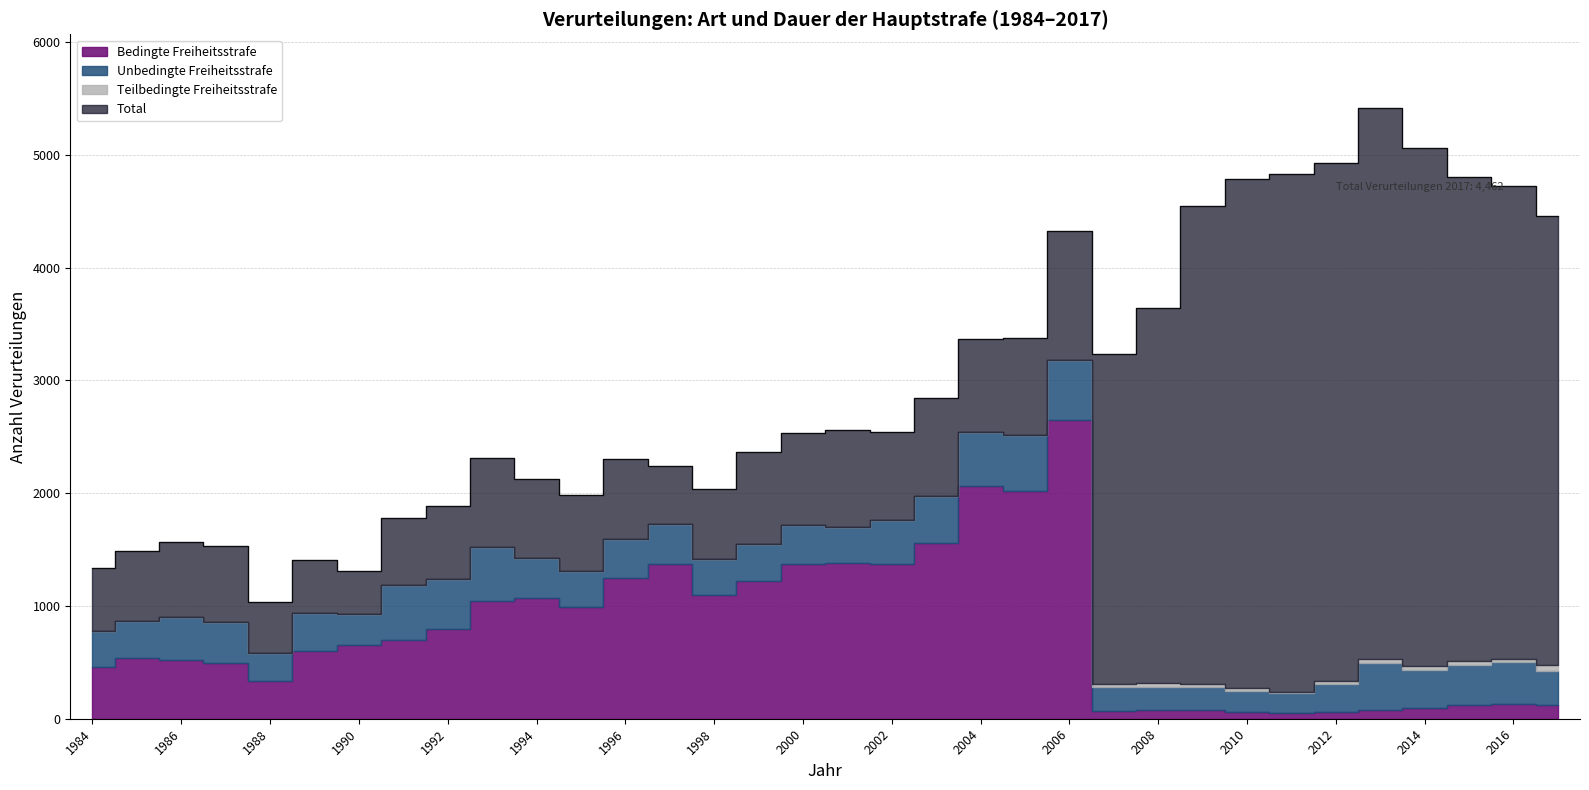

How many lines are shown in the chart?

4